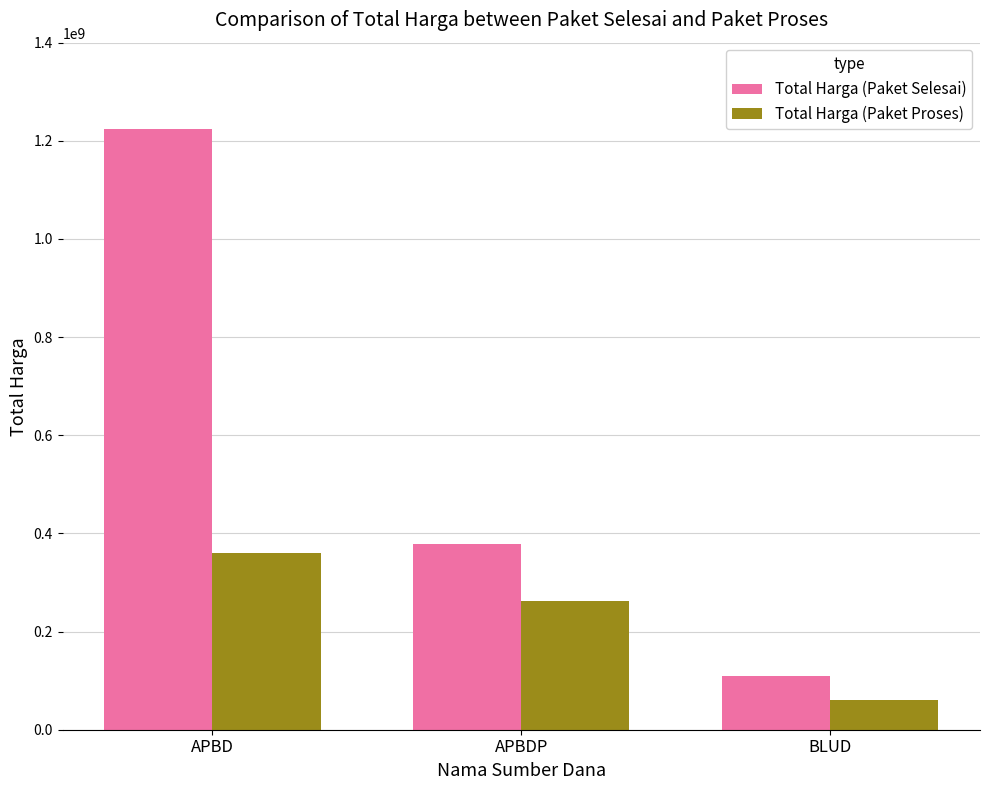

The value of Total Harga (Paket Proses) at BLUD is 59935000. True or false?

True